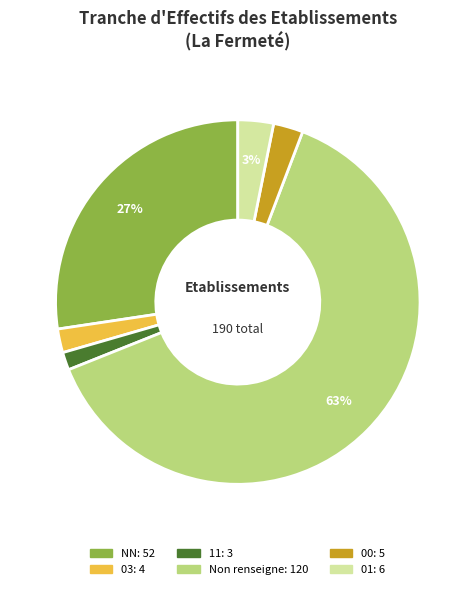

To the nearest percent, what is the average slice percentage?

17%